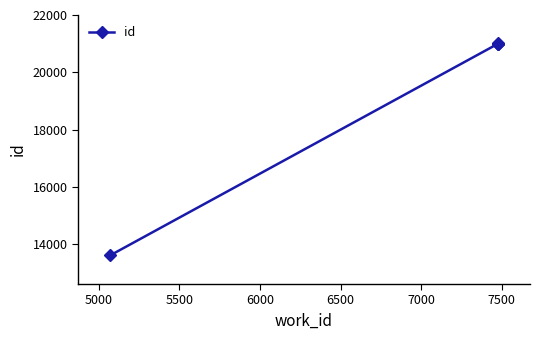

What is the value of the 4th point from the left?

21004